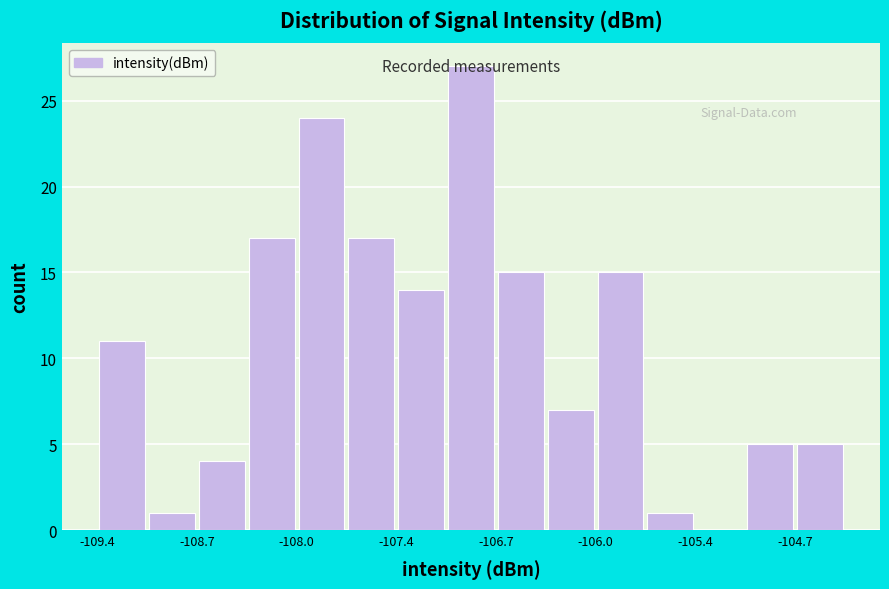

Read against the x-axis, roughly where is the centre of the tallest bar?

-106.9